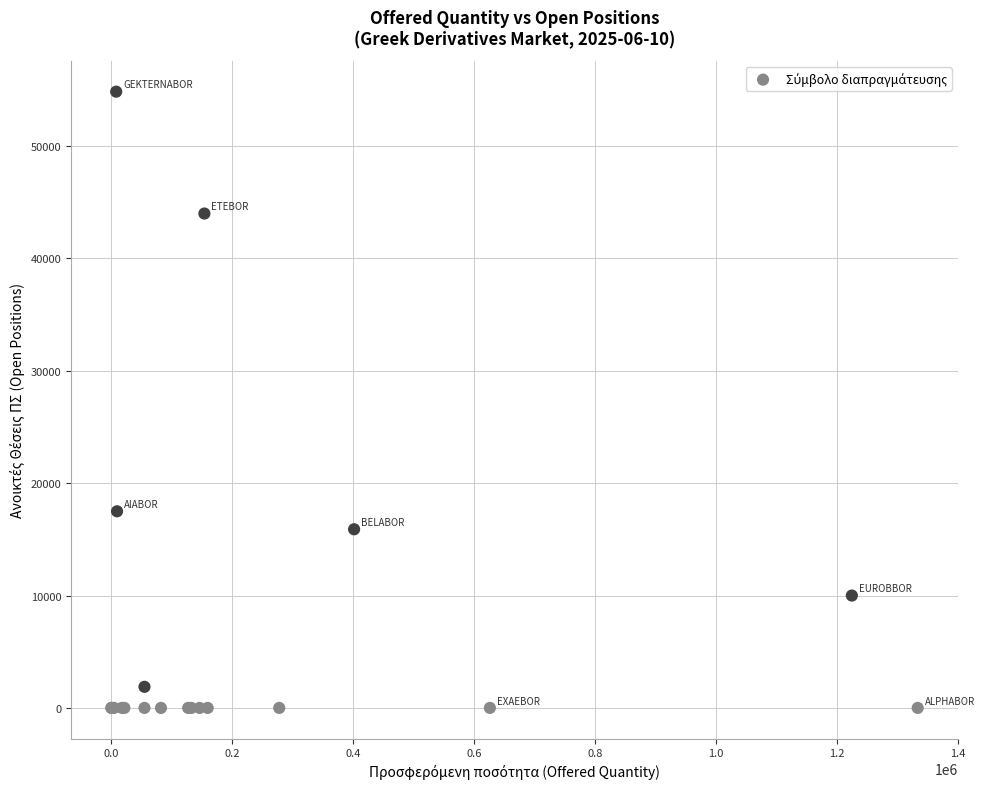

What Y value in the scatter plot is closest to 27424?

17500